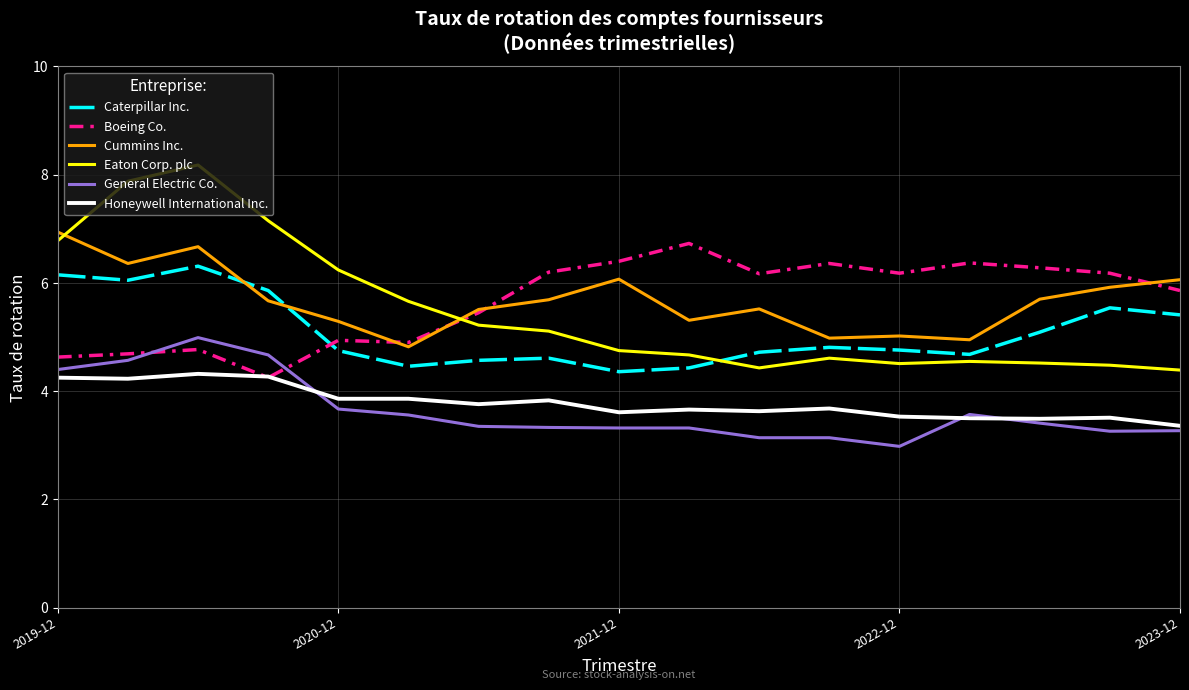

Which series has the widest spread of values?

Eaton Corp. plc